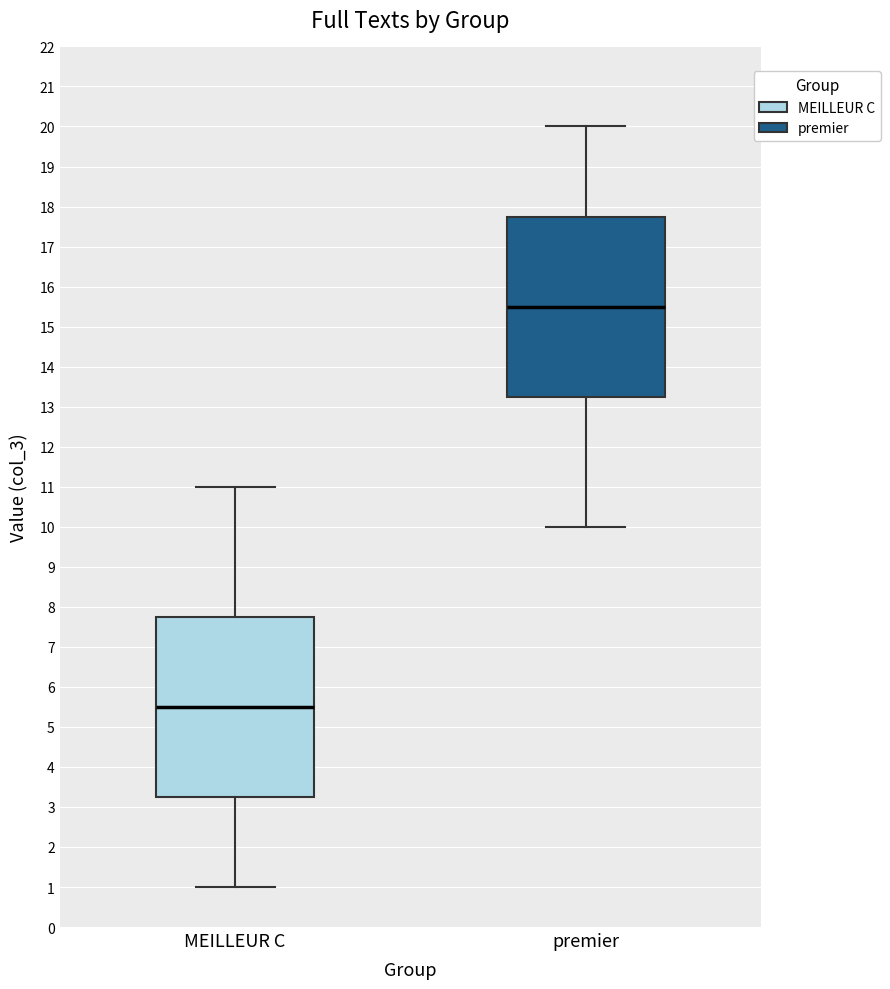

Which box's median line is the highest?

premier